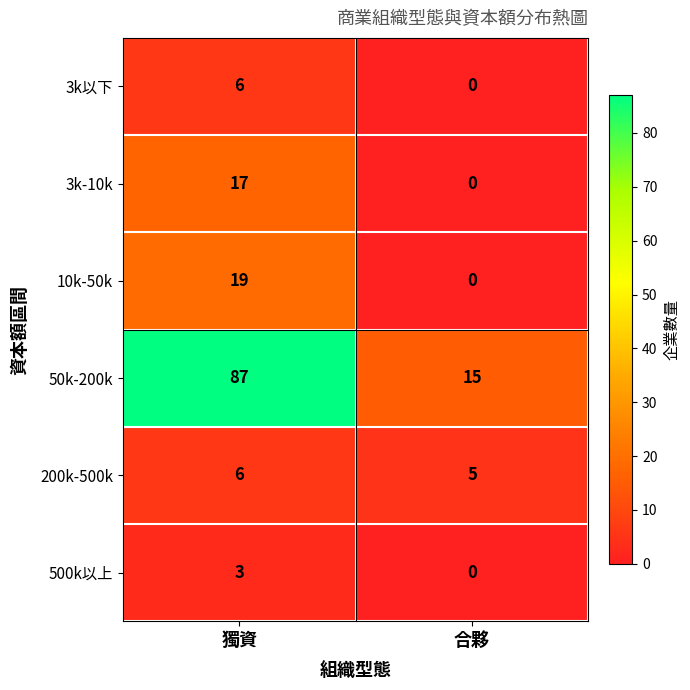

Count the number of data series in this chart.

6